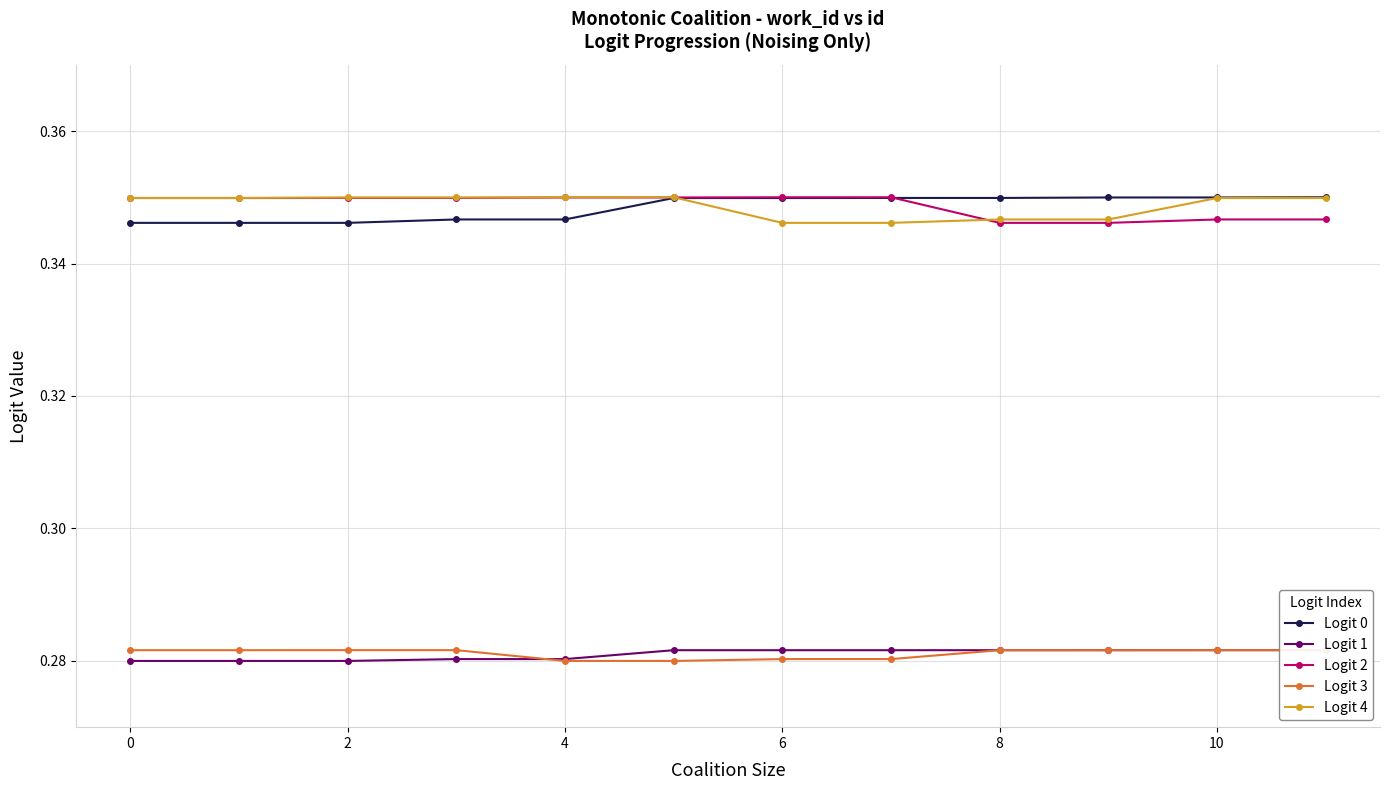

True or false: Logit 4 has more than 1 points higher than both neighbors.

False